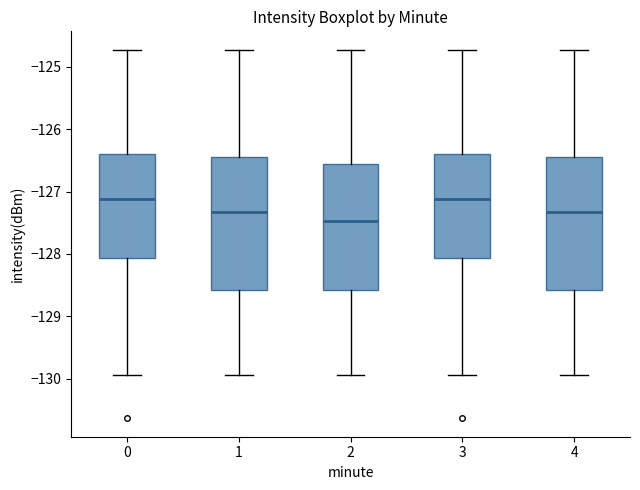

Where does the median line of the box at x = 0 sit on the y-axis? The values are not printed on the chart, so give them approximately, as read against the axis.

-127.1